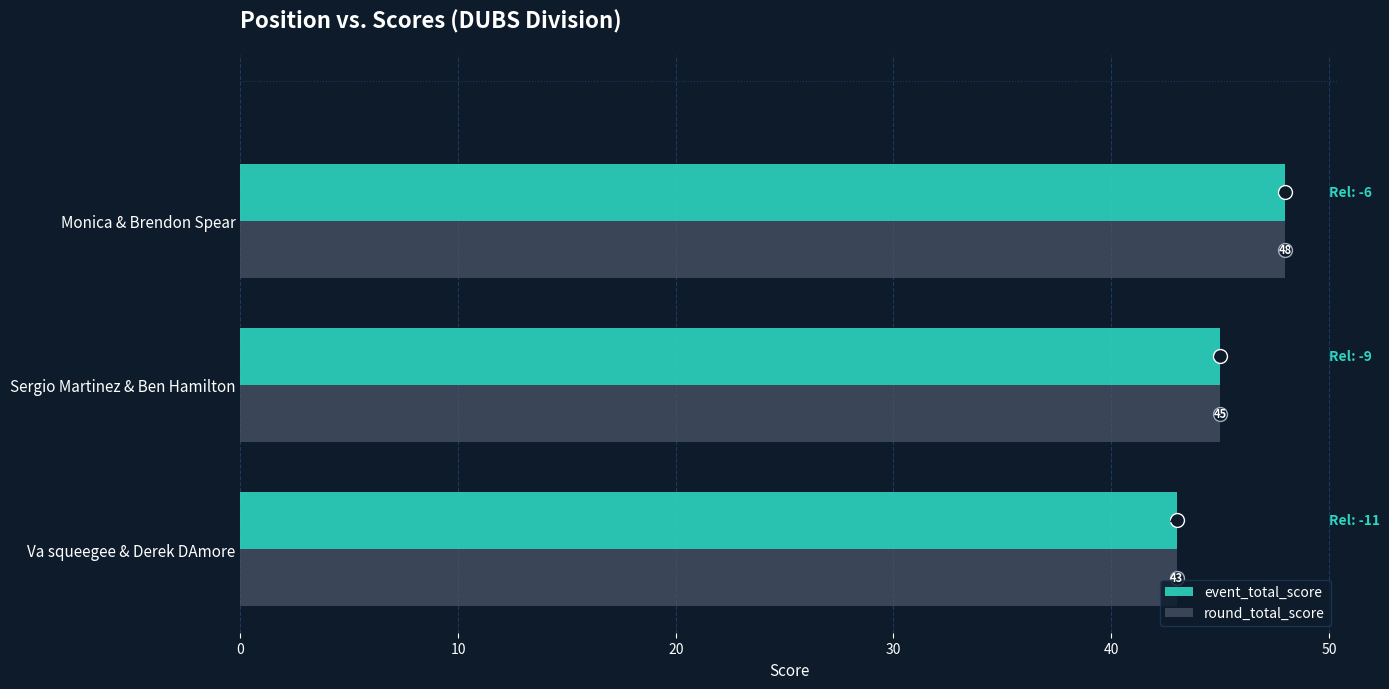

Is it true that round_total_score equals 45 at Sergio Martinez & Ben Hamilton?

True